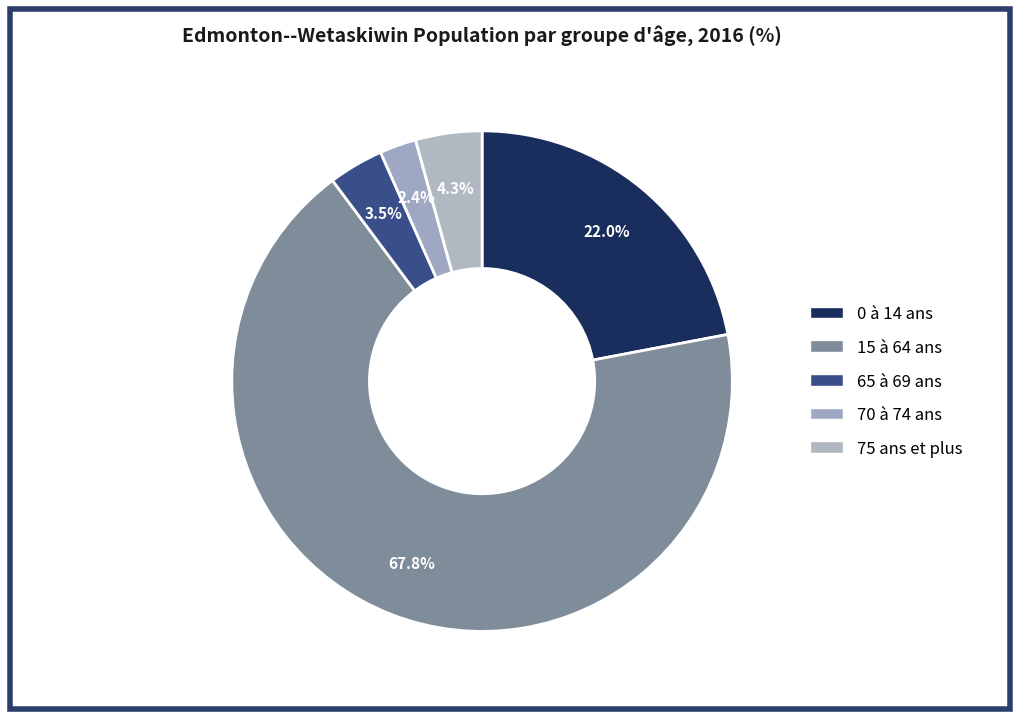

Approximately how many times larger is the value at 0 à 14 ans compared to 65 à 69 ans?

6.2